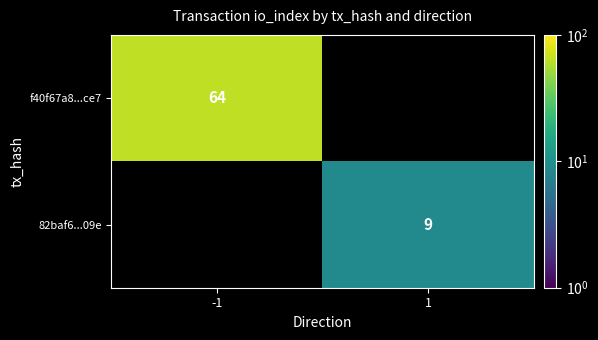

Is it true that 82baf6...09e equals 9 at 1?

True